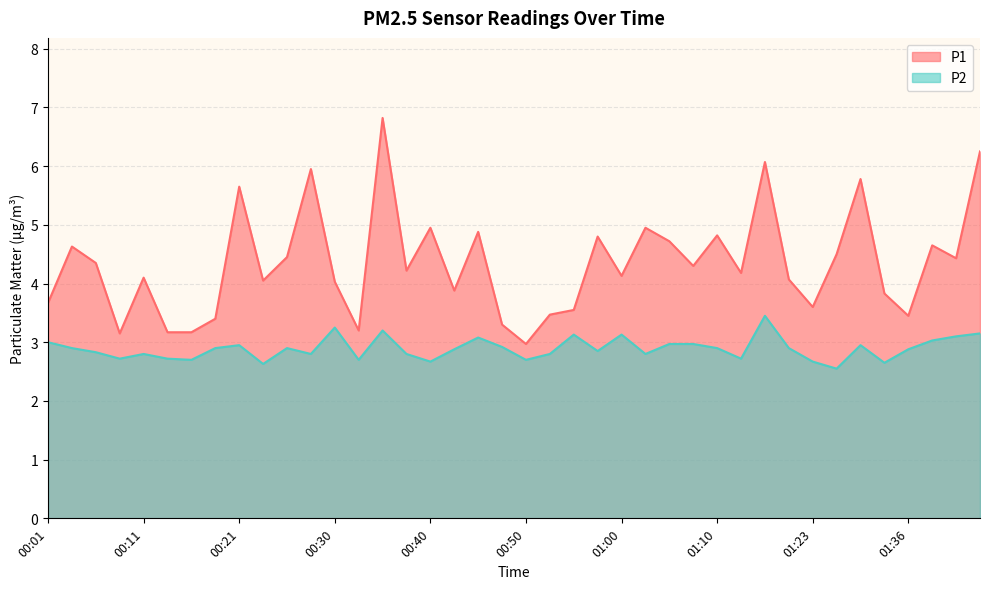

Which category has the highest value in the P2 series?

01:15